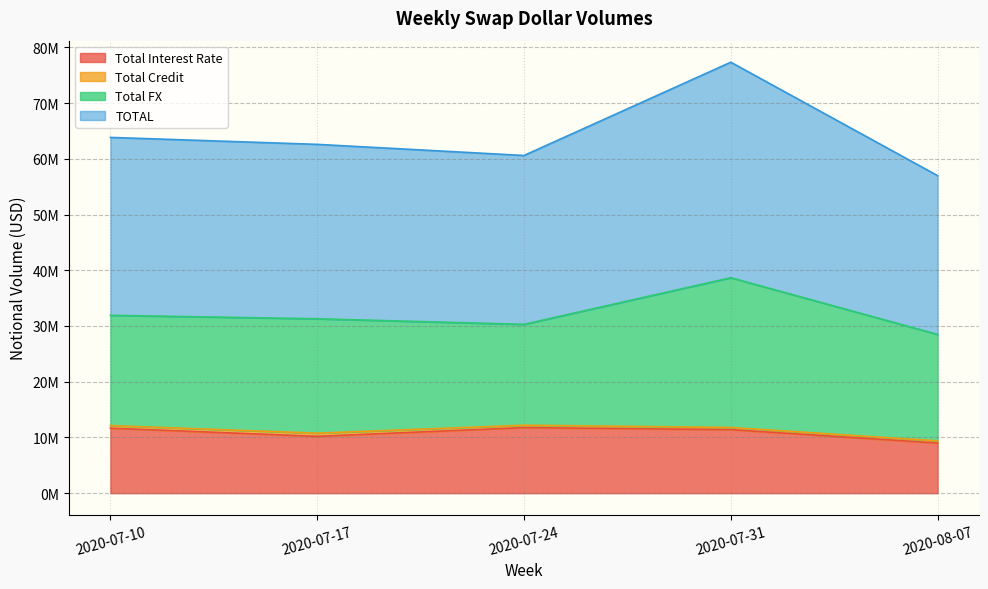

What is the label of the 4th point from the left?

2020-07-31